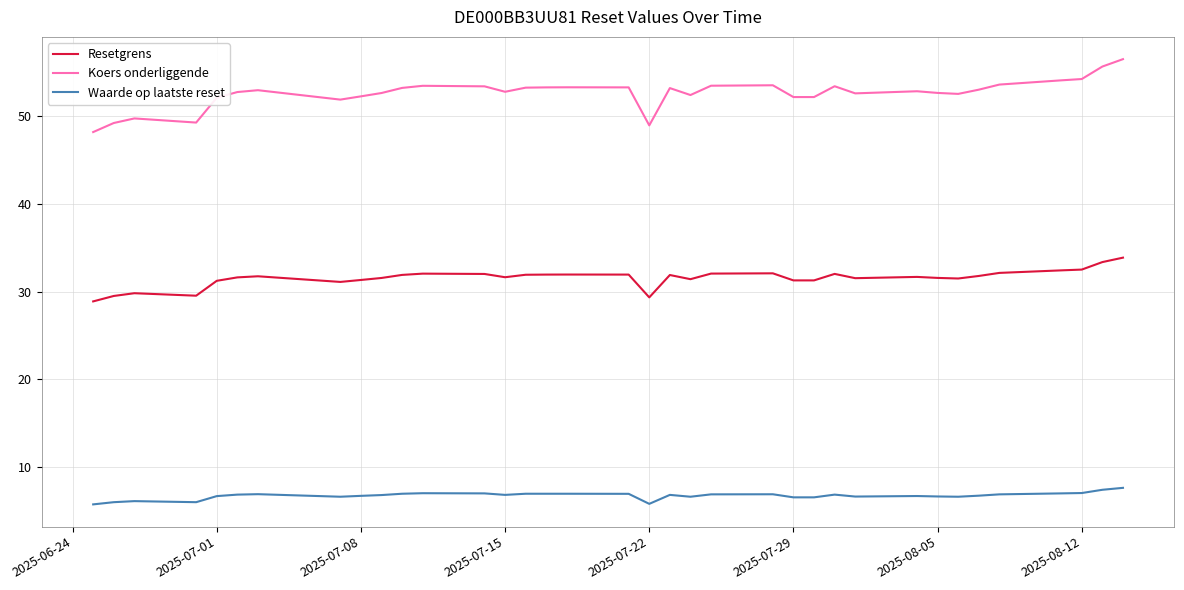

True or false: Koers onderliggende and Waarde op laatste reset cross at least once.

False